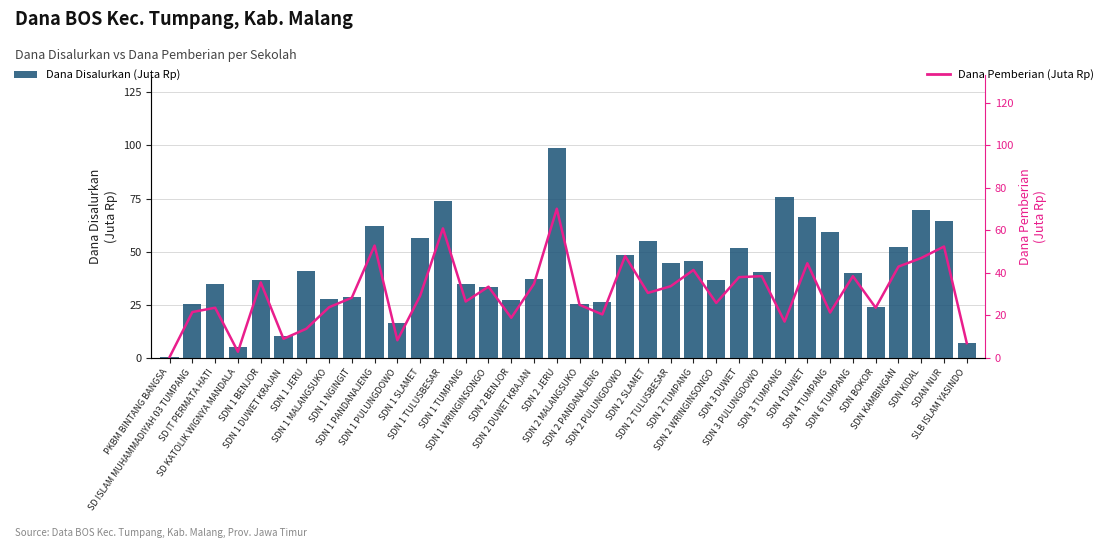

What is the difference between the second highest and second lowest values in the Dana Disalurkan (Juta Rp) series?

70.6